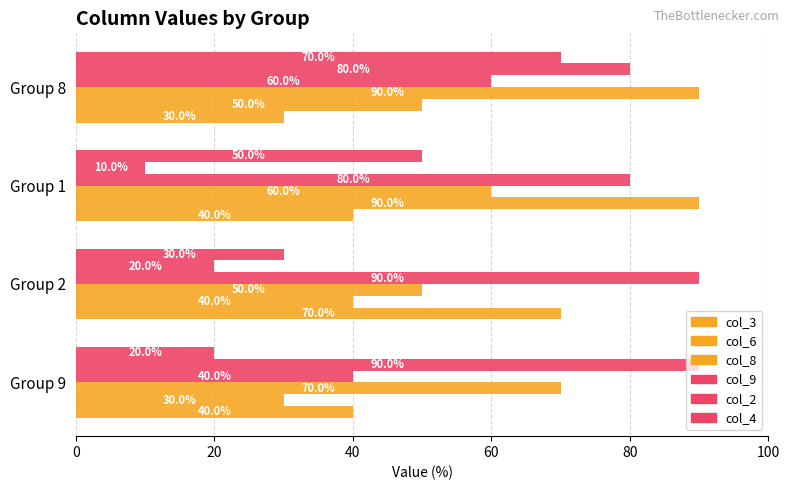

Reading left to right, list all the values displayed in this chart.

col_3: 40	70	40	30
col_6: 30	40	90	50
col_8: 70	50	60	90
col_9: 40	90	80	60
col_2: 90	20	10	80
col_4: 20	30	50	70